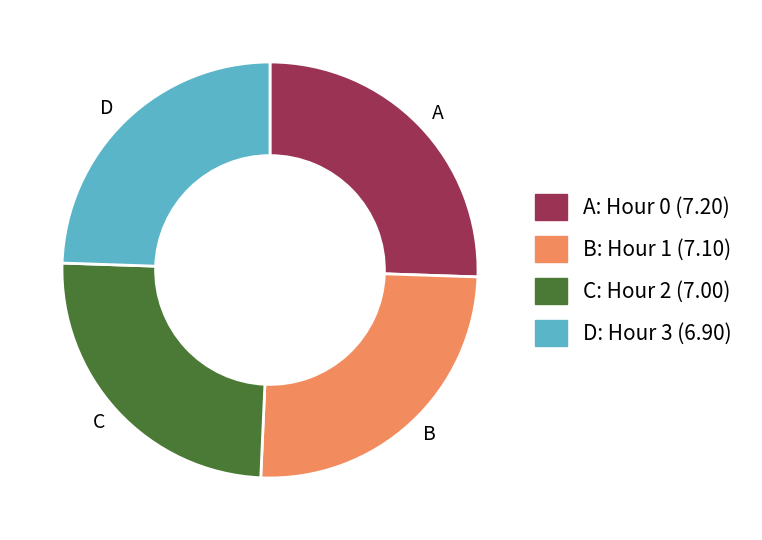

Approximately how many times larger is the value at B compared to A?

1.0